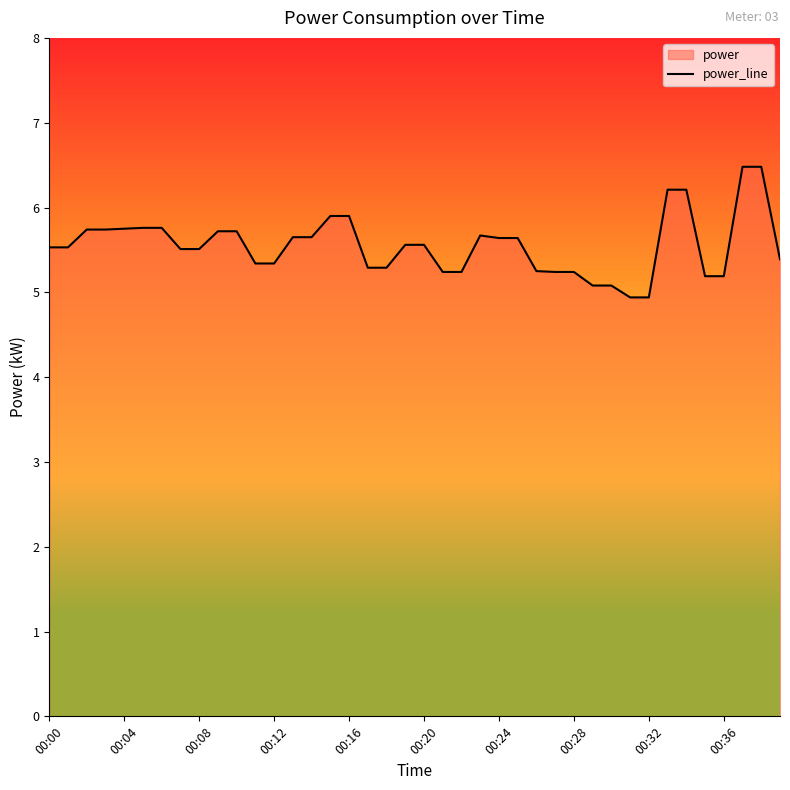

What position from the right is 30?

10